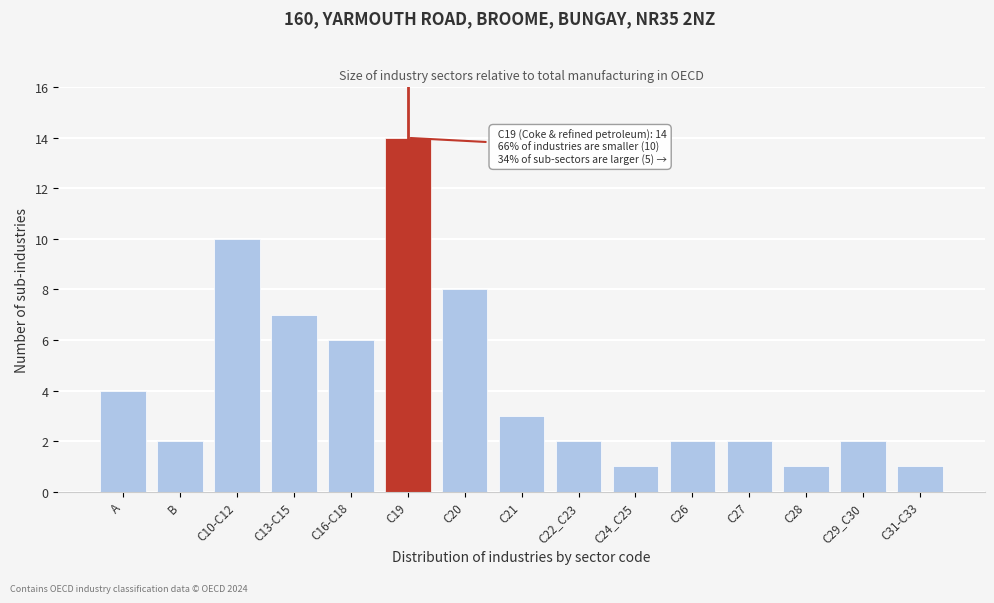

Reading left to right, what are all the values shown in this chart?

4	2	10	7	6	14	8	3	2	1	2	2	1	2	1